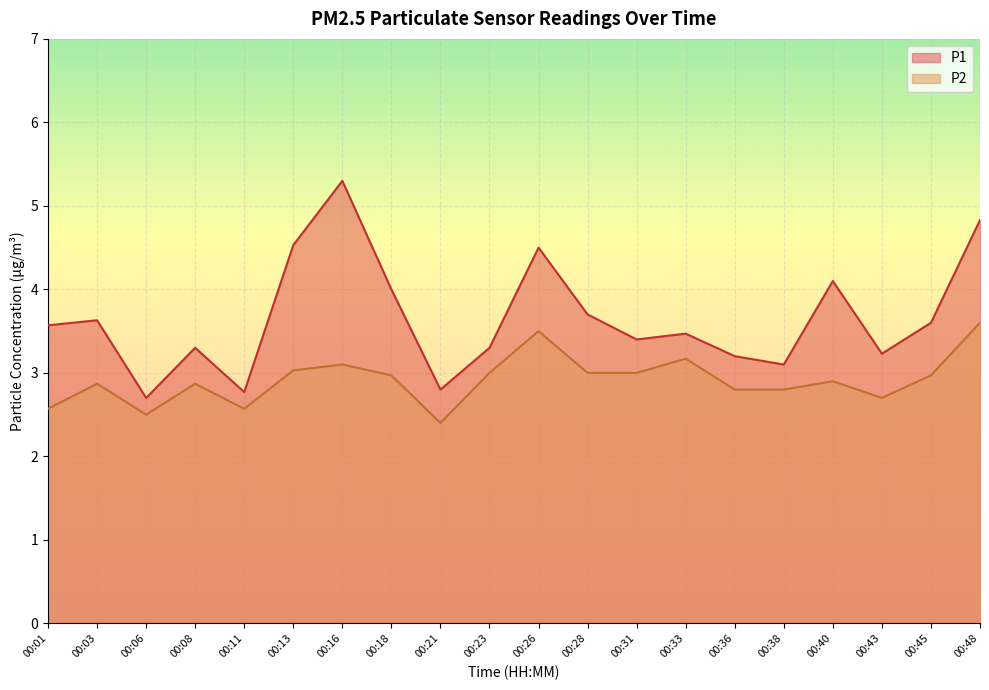

What is the smallest value displayed?

2.4